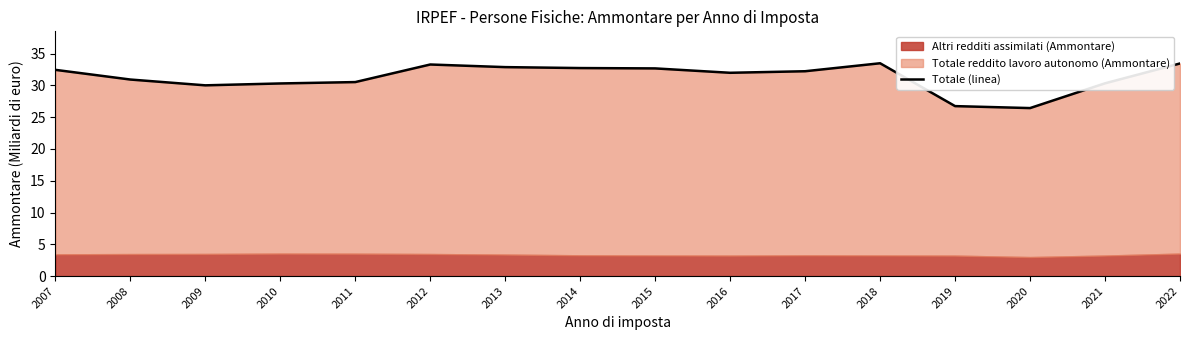

How many points are lower than both their immediate neighbors (excluding endpoints)?

3